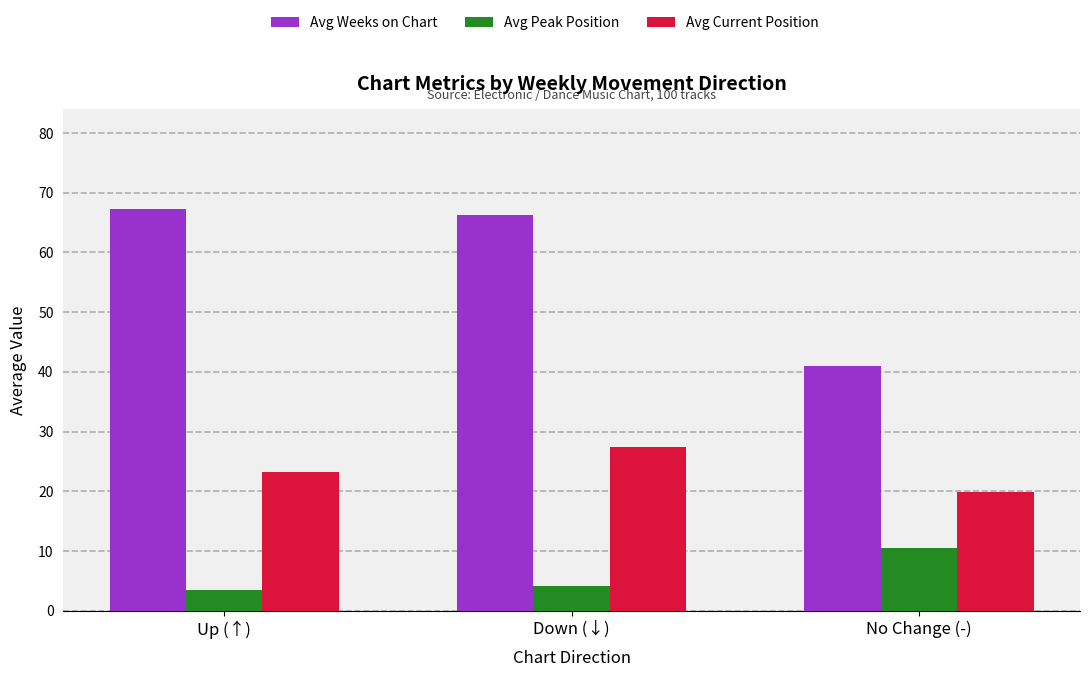

How many bars are there in total?

9